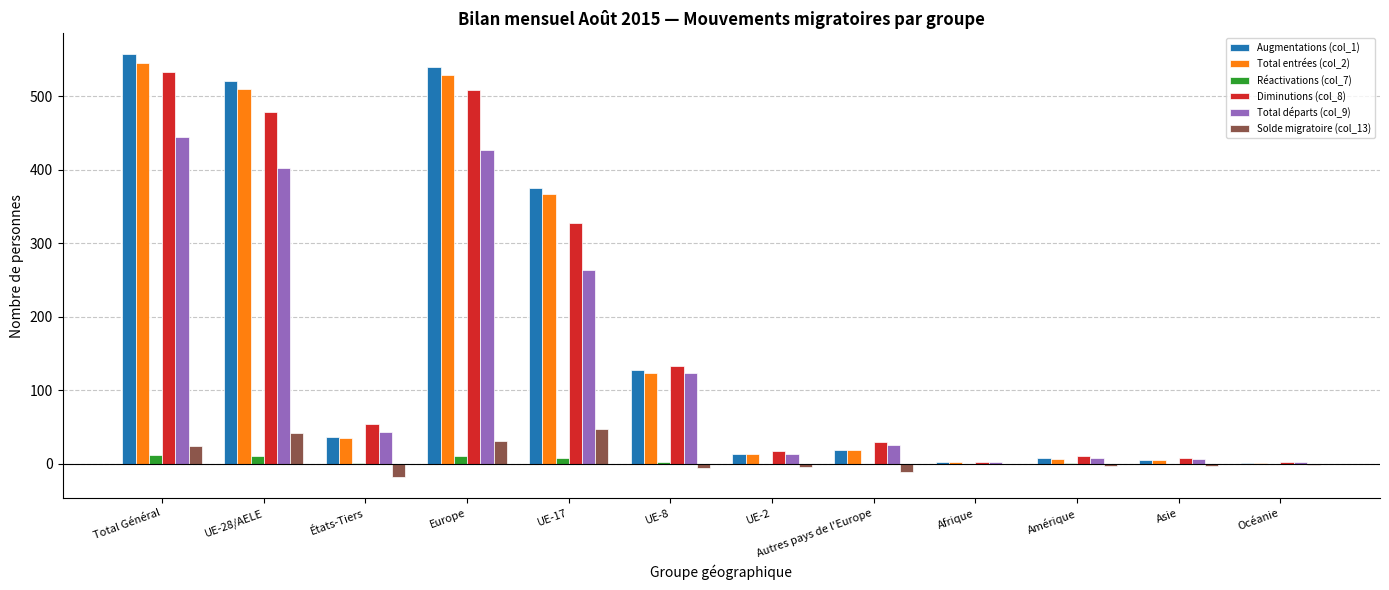

Which category has the highest value across all series?

Total Général